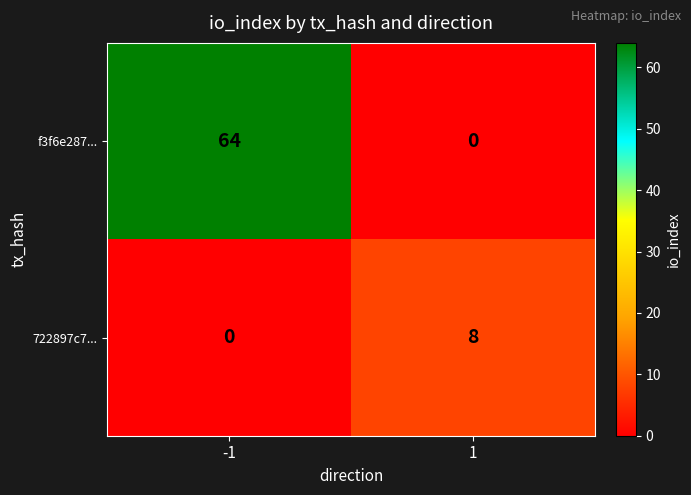

Reading right to left, list all the values displayed in this chart.

f3f6e287...: 1=0	-1=64
722897c7...: 1=8	-1=0